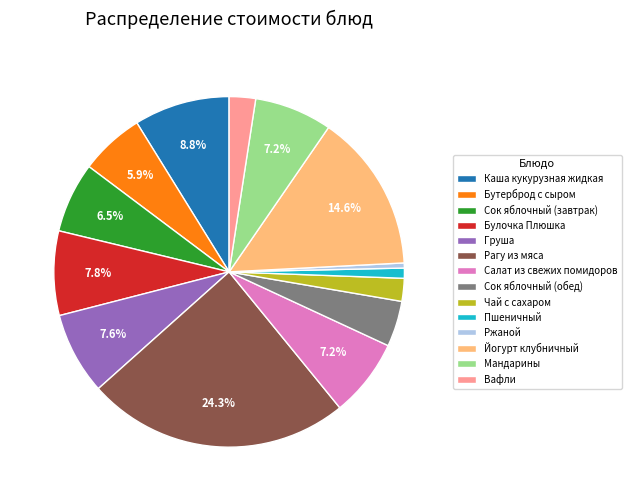

Which category has the biggest portion of the pie?

Рагу из мяса